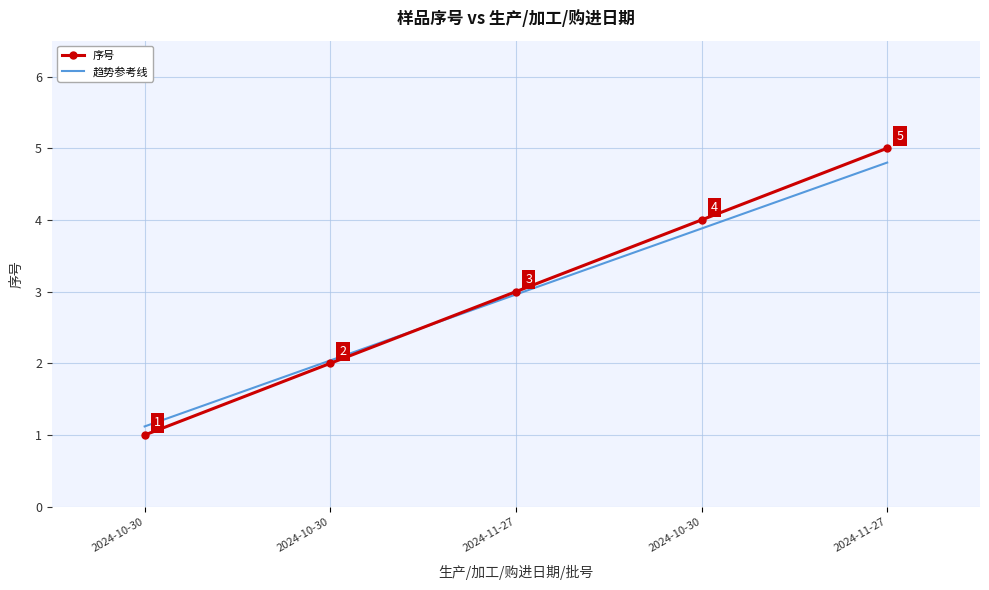

What is the label of the 1st point from the left?

2024-10-30